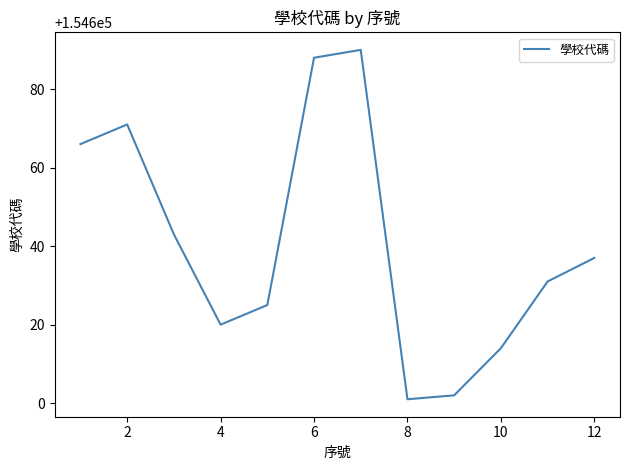

What is the minimum value shown in the chart?

154601